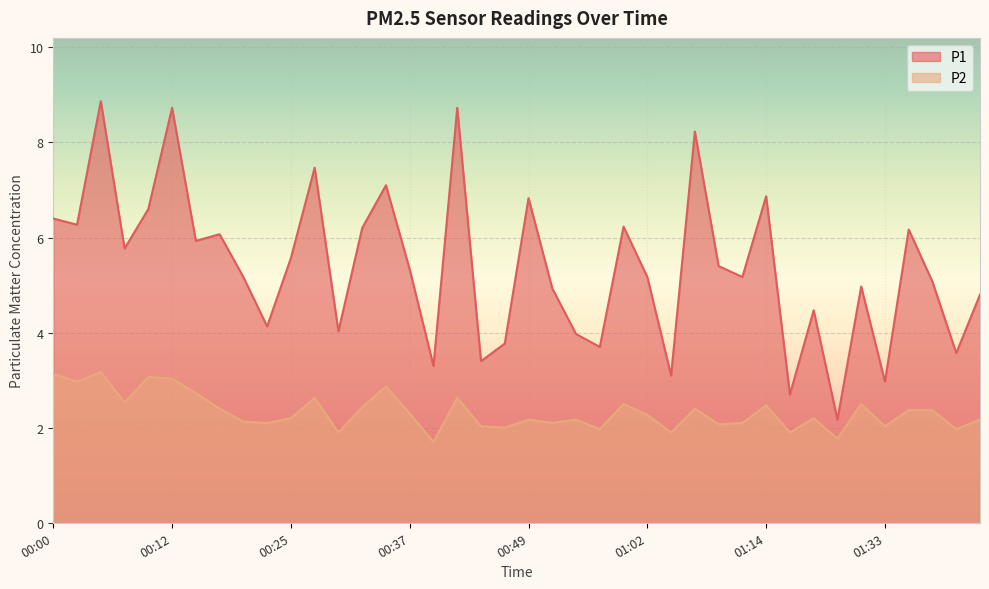

What position from the right is 01:30?

6